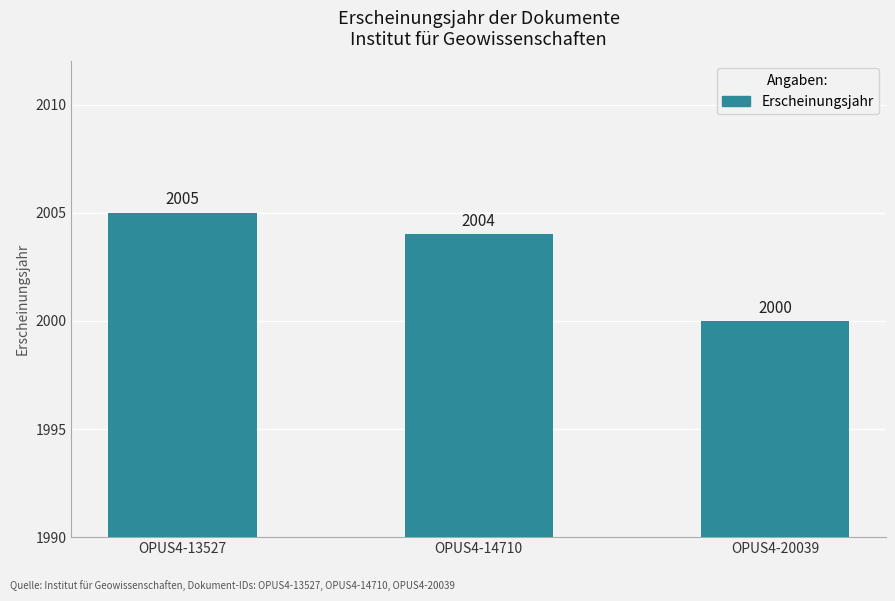

List the labels in order of value, smallest first.

OPUS4-20039, OPUS4-14710, OPUS4-13527